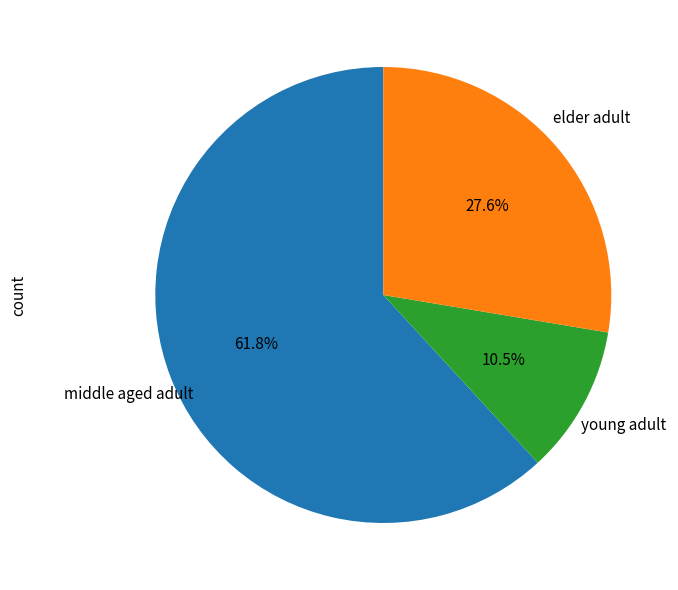

Is there a majority slice in this chart?

Yes